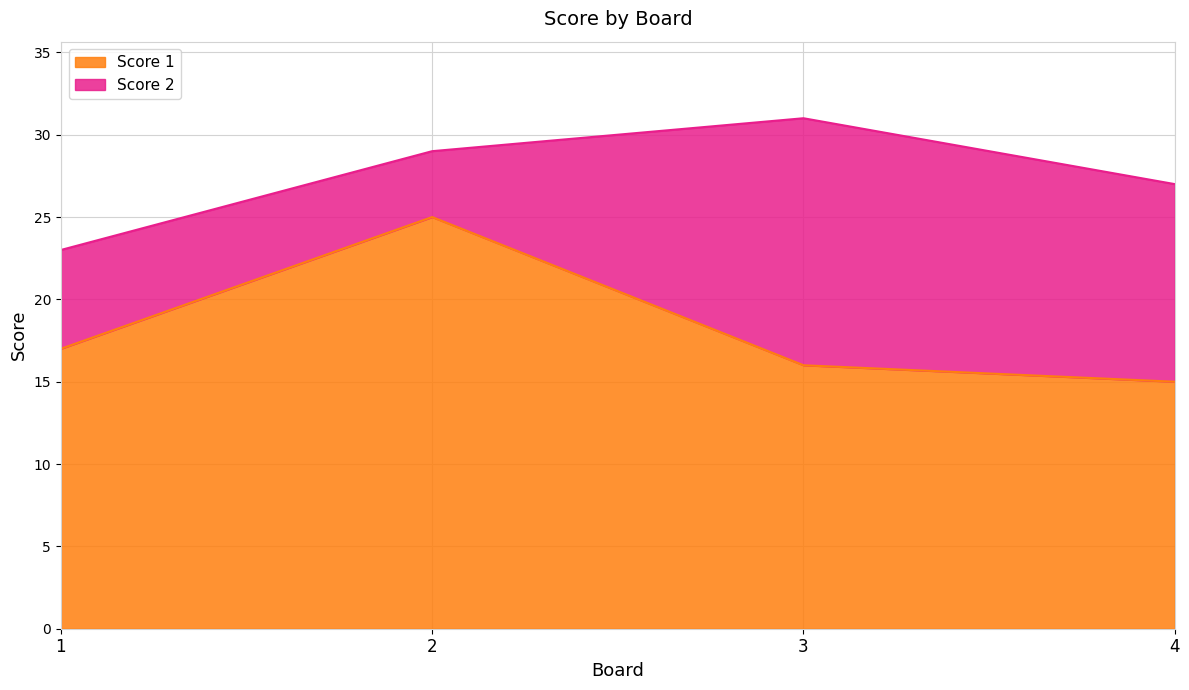

At which category does the chart reach its peak across all series?

2